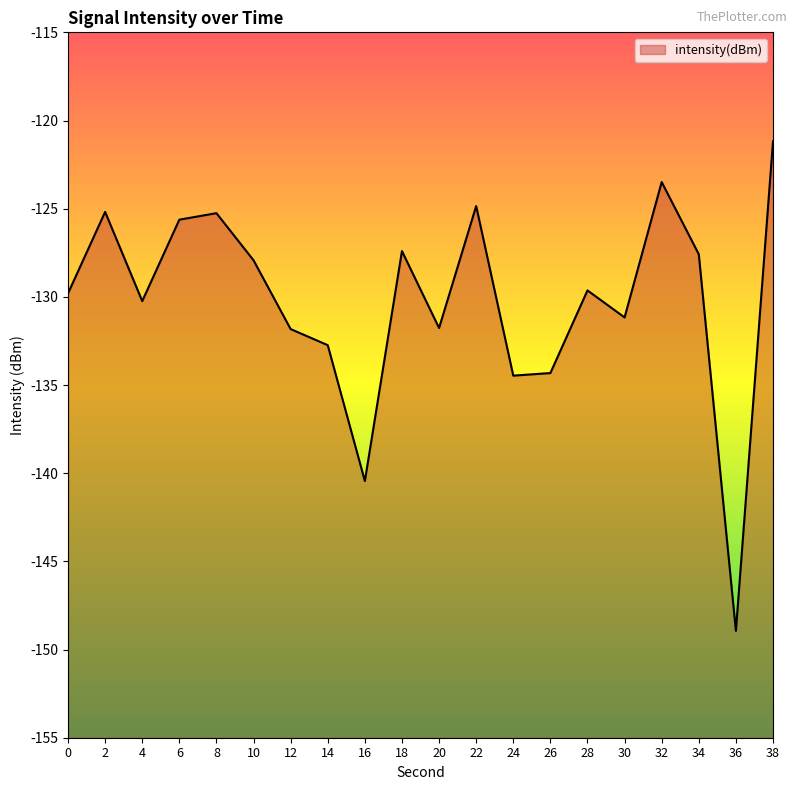

What value does the data have at 2?

-125.2